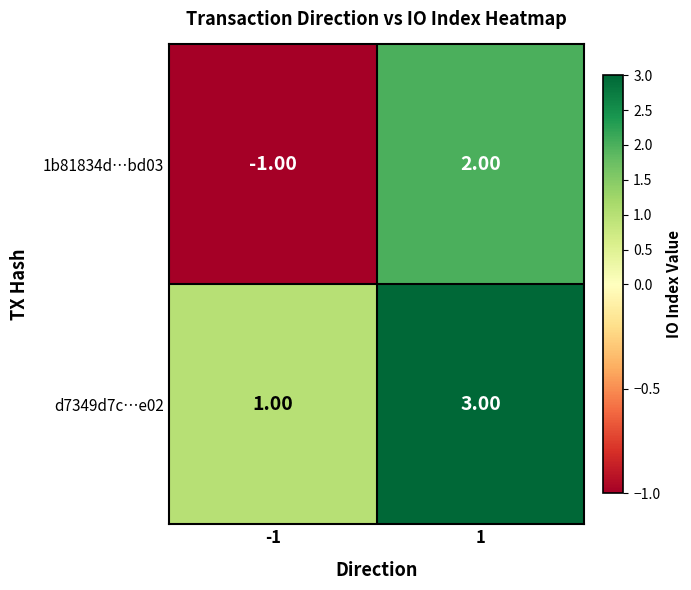

What is the greatest value displayed?

3